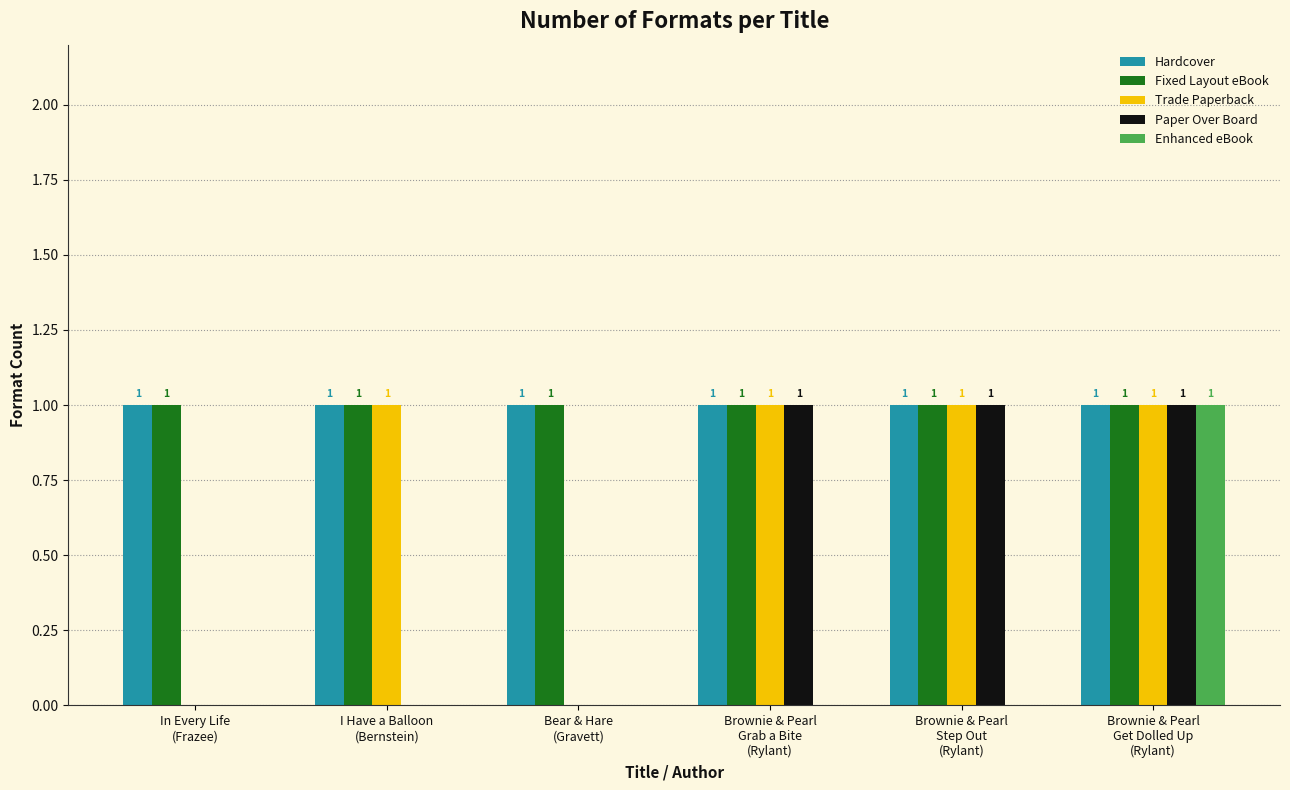

The value of Enhanced eBook at Bear & Hare
(Gravett) is -1. True or false?

False